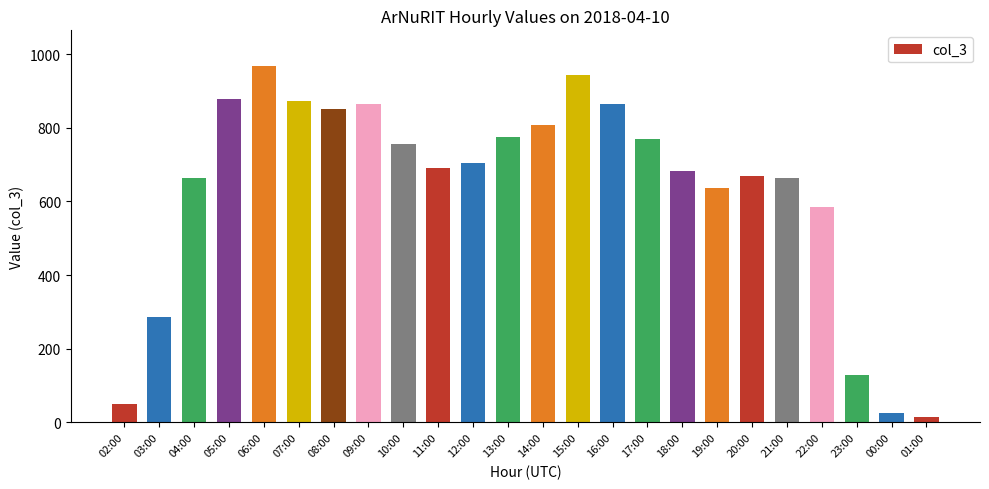

Read the value at 06:00.

968